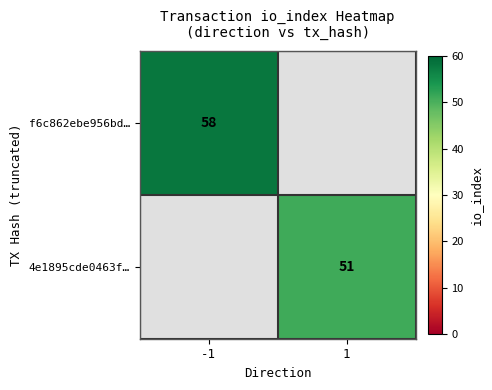

The value of 4e1895cde0463f… at 1 is 51. True or false?

True